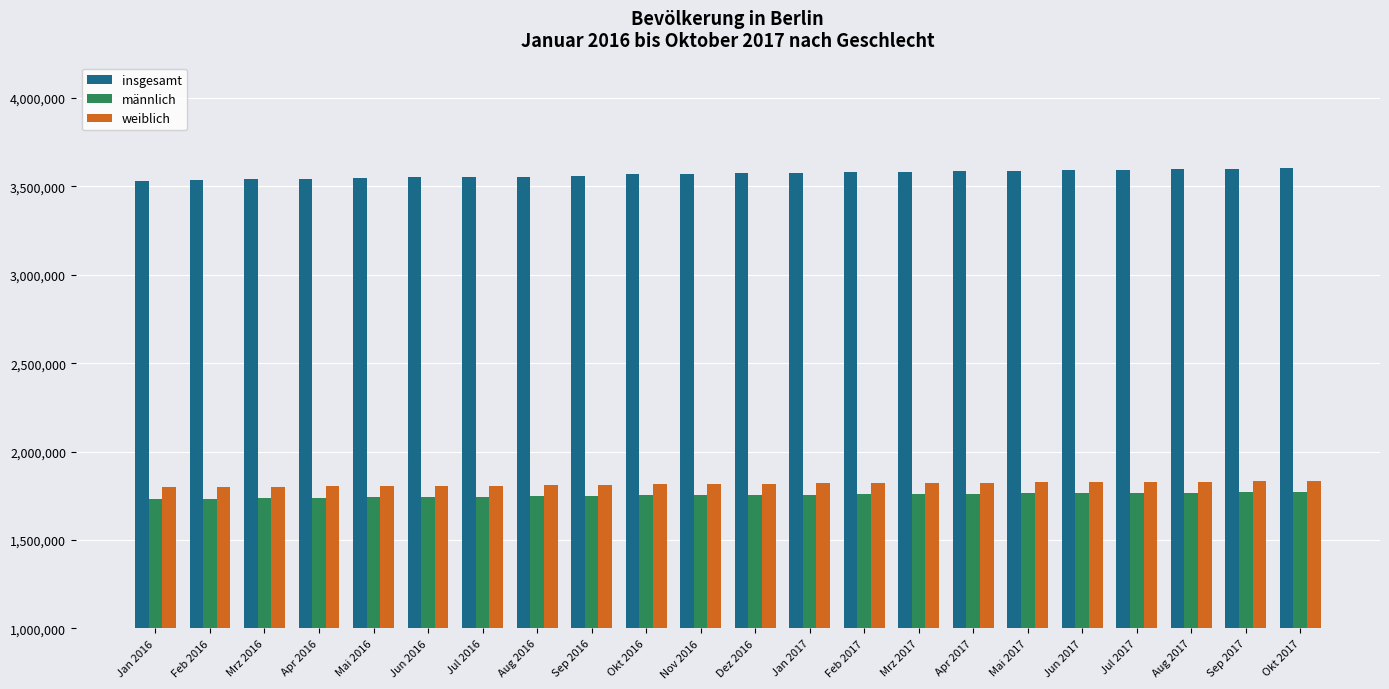

What is the greatest value displayed?

3606723